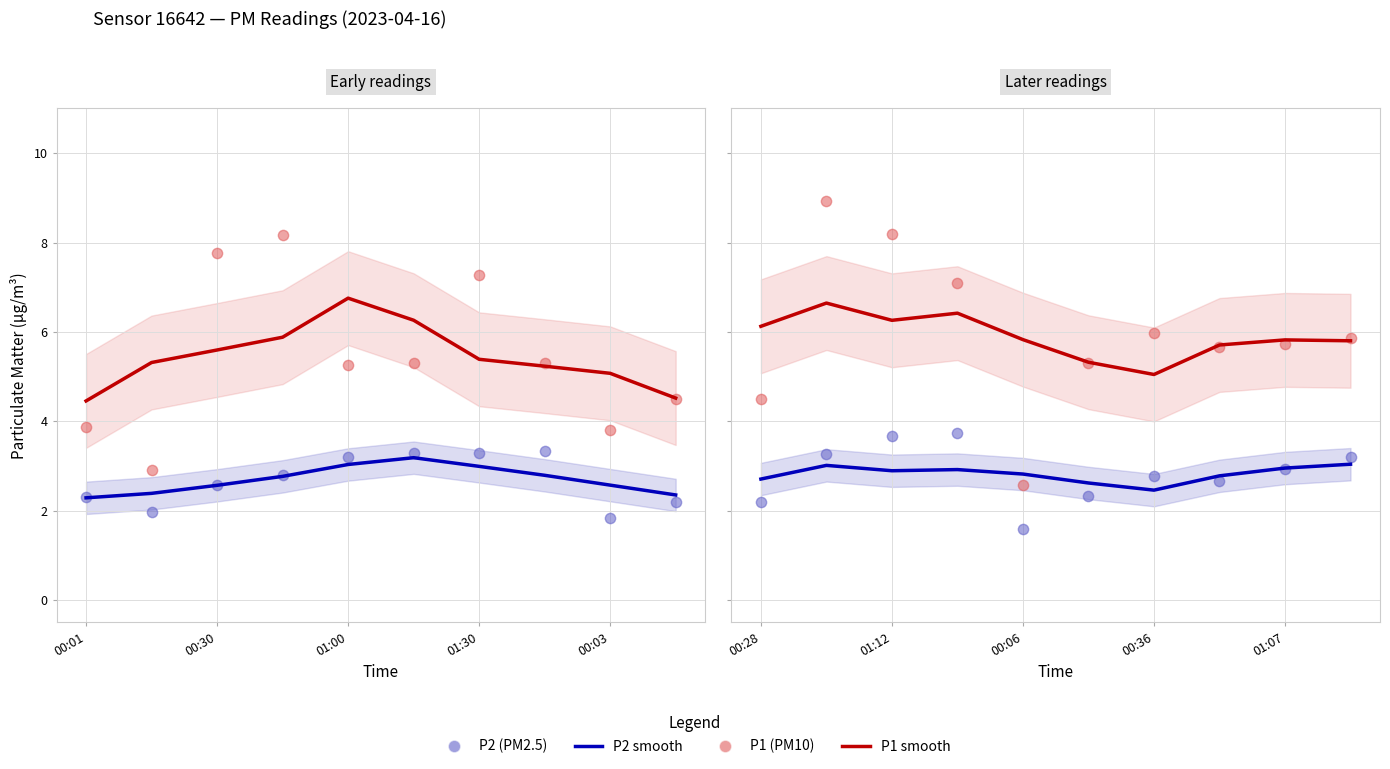

At which category is the sum across all series the highest?

00:30